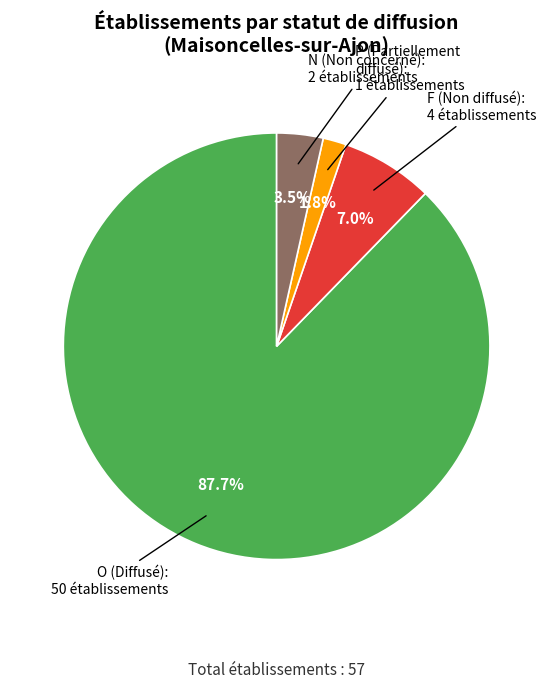

Is there any slice that represents more than half of the pie?

Yes